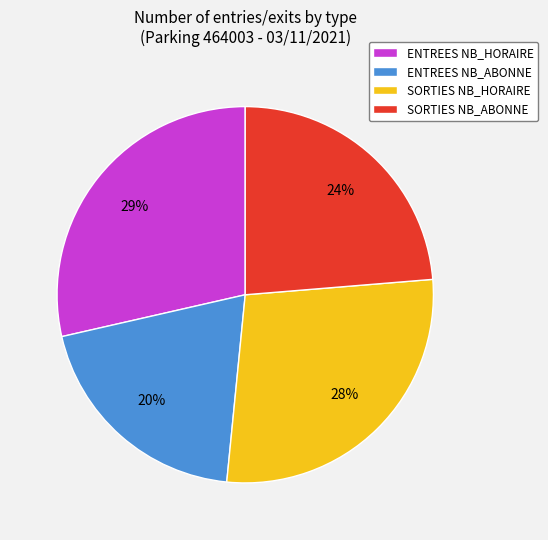

Which has a higher value, SORTIES NB_ABONNE or SORTIES NB_HORAIRE?

SORTIES NB_HORAIRE